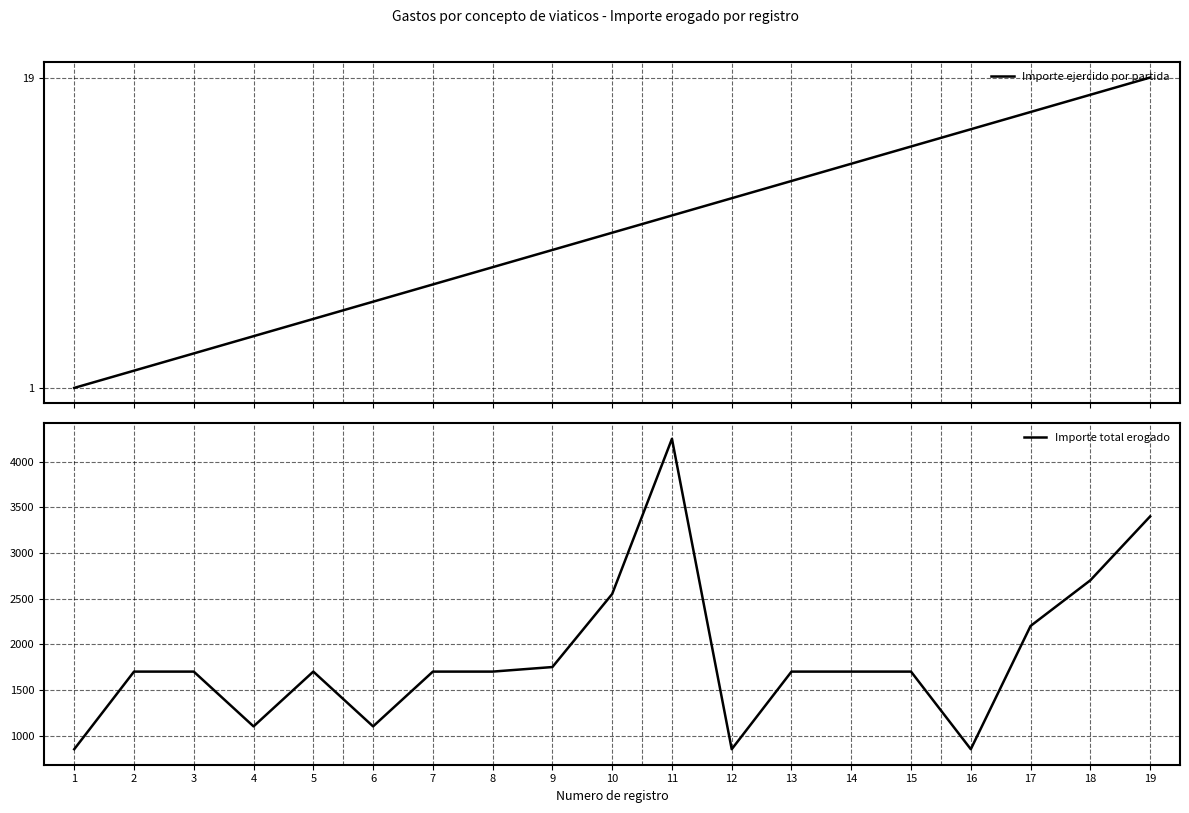

True or false: Importe ejercido por partida and Importe total erogado cross at least once.

False